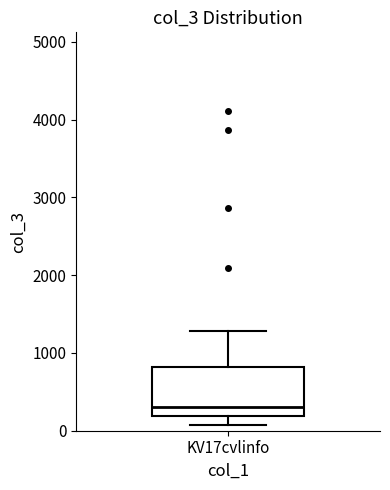

Where is the upper edge of the box for KV17cvlinfo on the y-axis? The values are not printed on the chart, so give them approximately, as read against the axis.

800